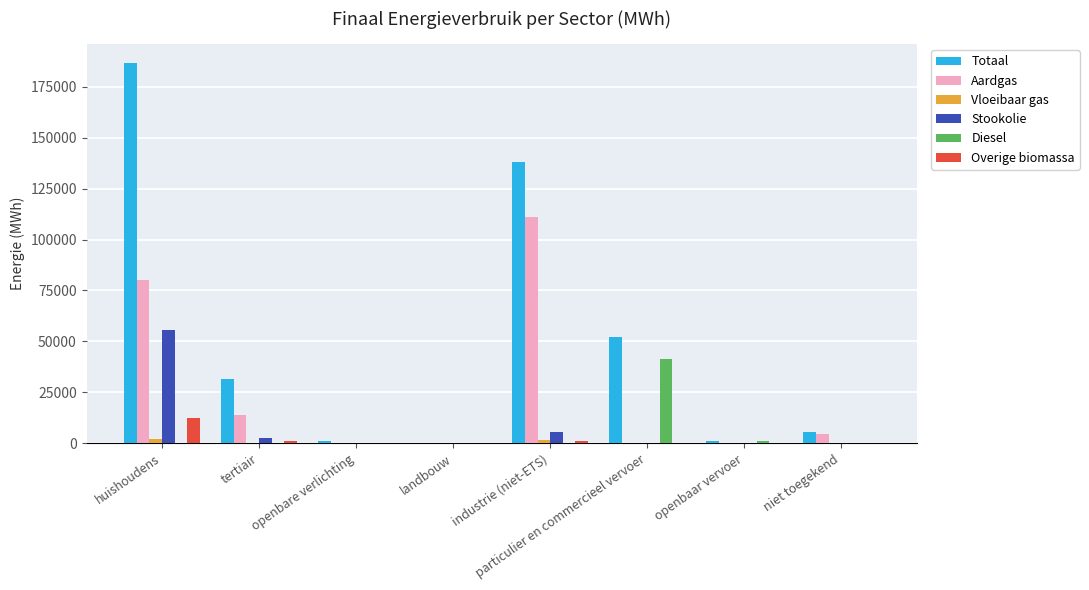

Which series has the largest total across all categories?

Totaal